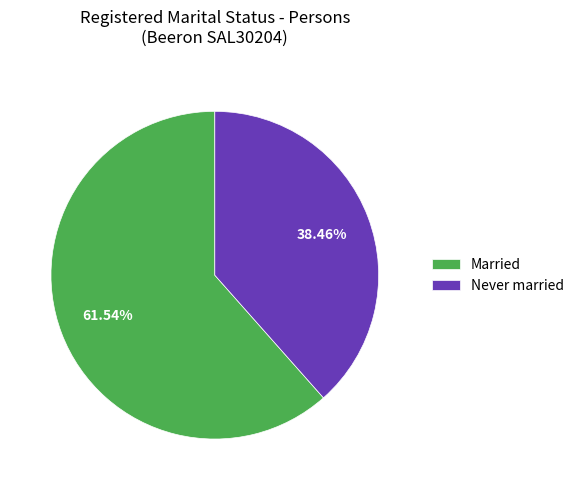

What percentage is the Married slice, to the nearest percent?

62%